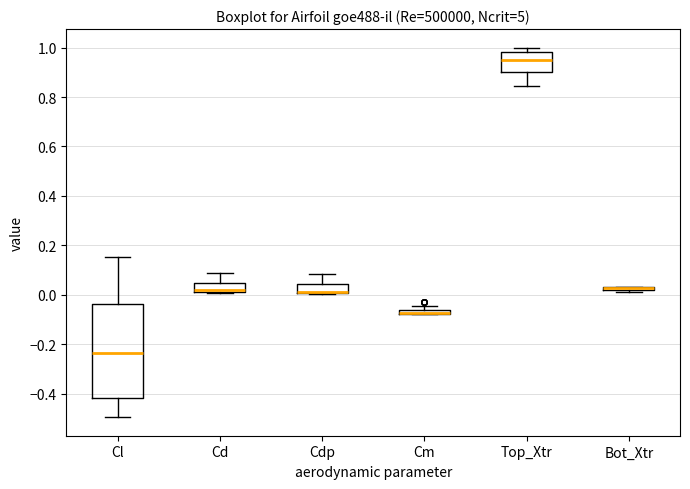

Where is the upper edge of the box for Cd on the y-axis? The values are not printed on the chart, so give them approximately, as read against the axis.

0.04